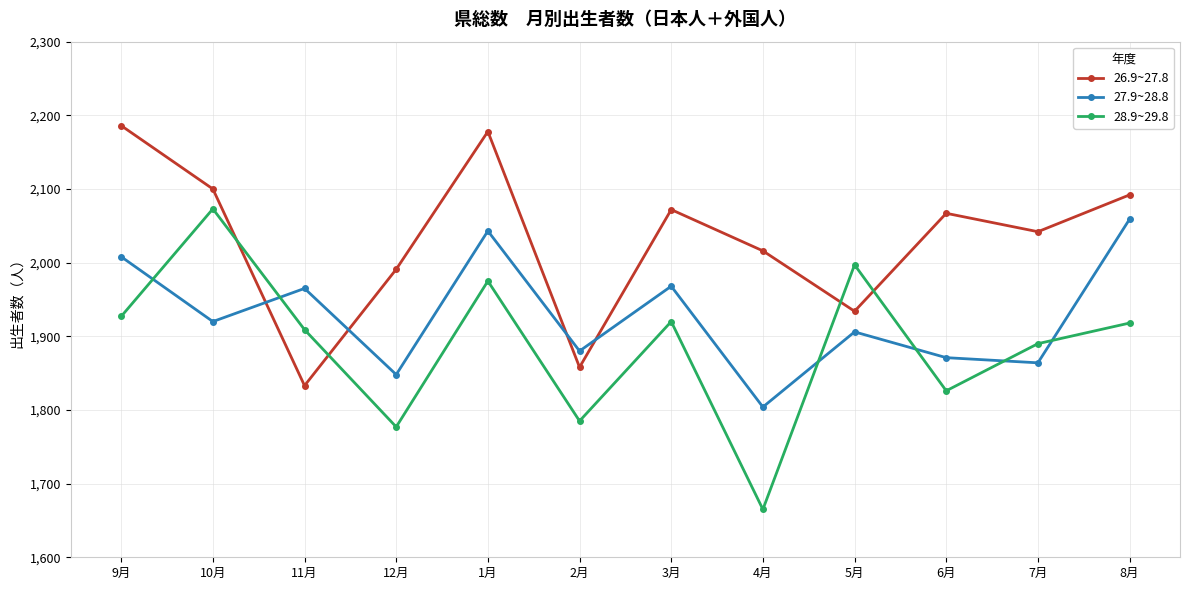

The 28.9~29.8 series shows 1665 at 4月. True or false?

True